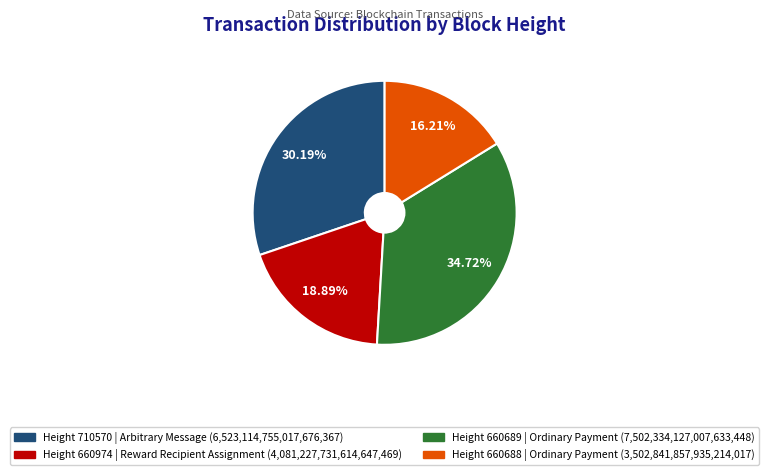

Is there a majority slice in this chart?

No